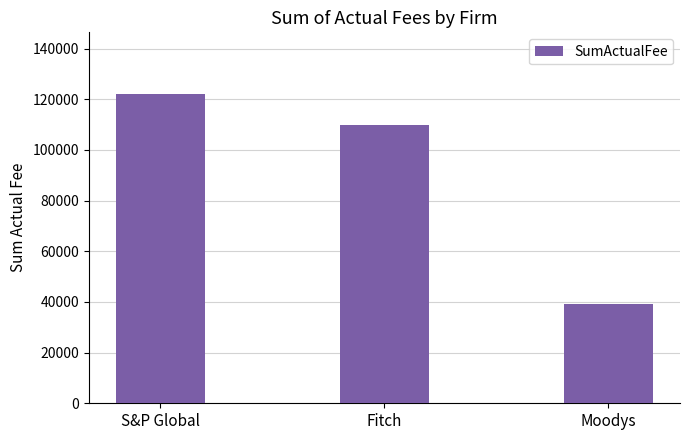

Reading left to right, transcribe all the data shown in this chart.

122000	110000	39000